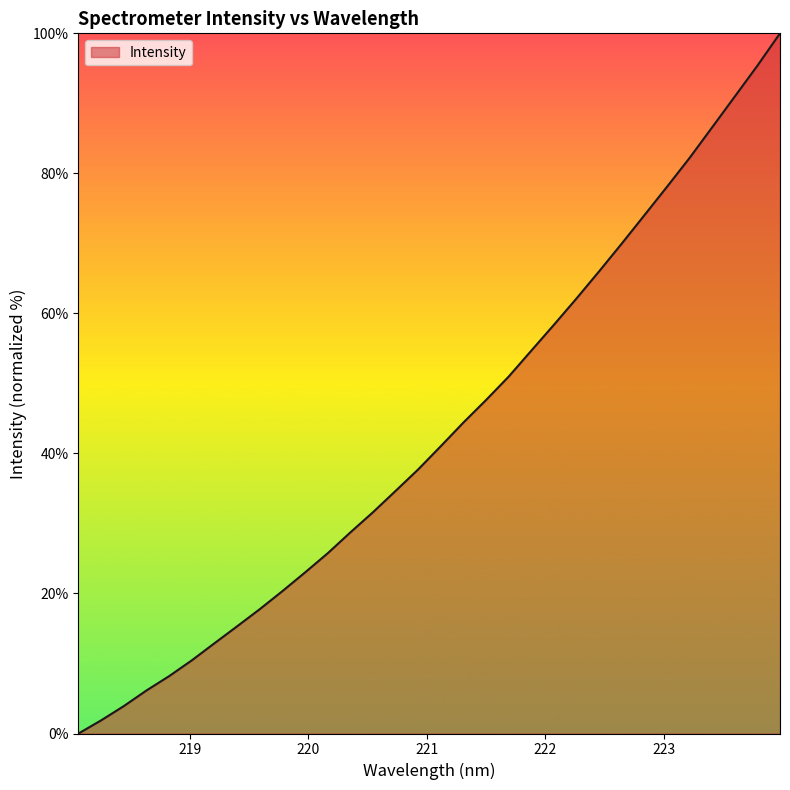

What is the difference between the maximum and minimum values?

100.0